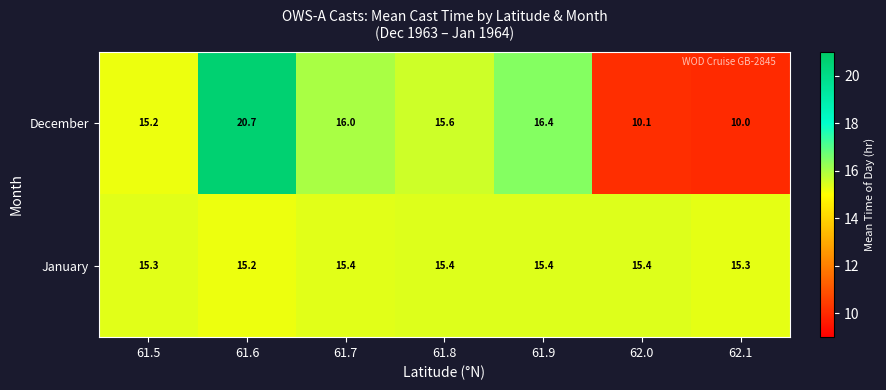

Which series has the widest spread of values?

December